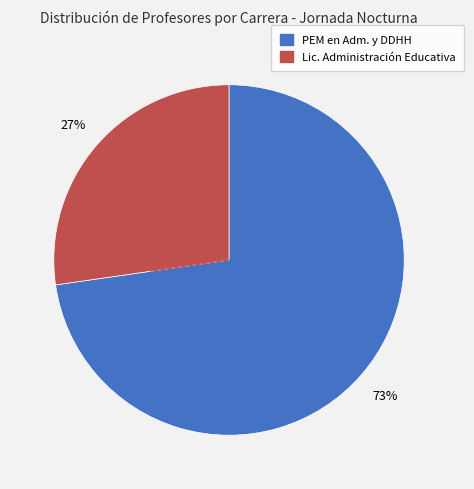

To the nearest percent, what is the average slice percentage?

50%